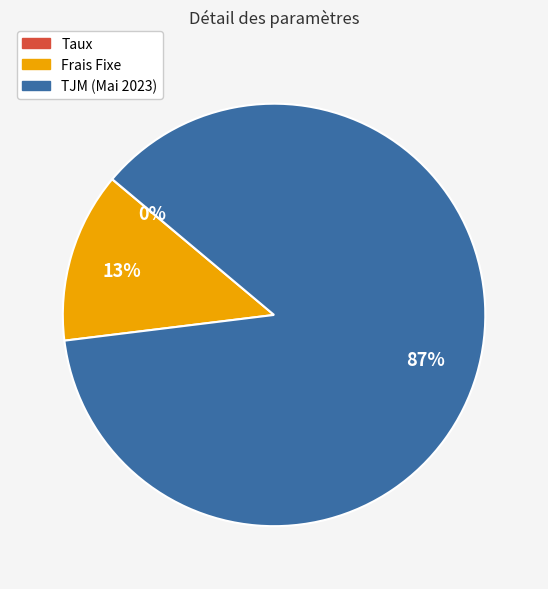

What is the largest slice in the pie chart?

TJM (Mai 2023)